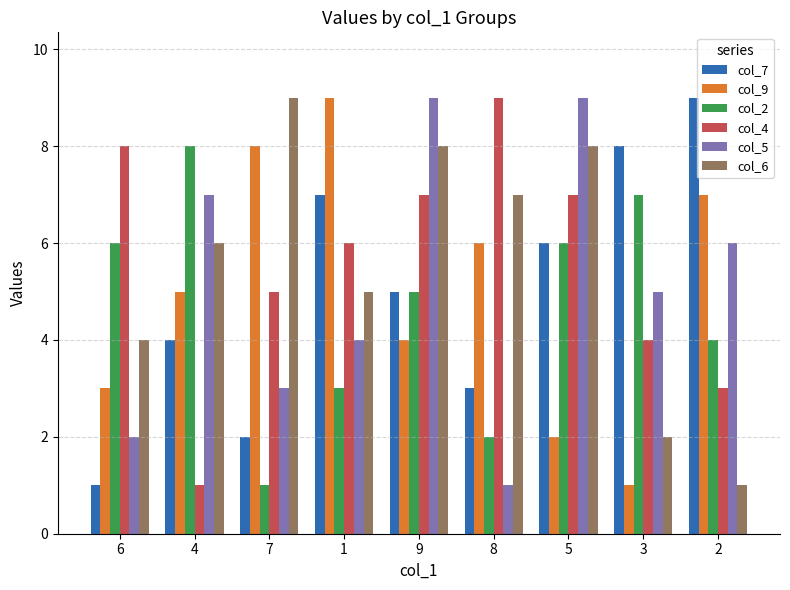

What is the label of the 4th bar from the left?

1